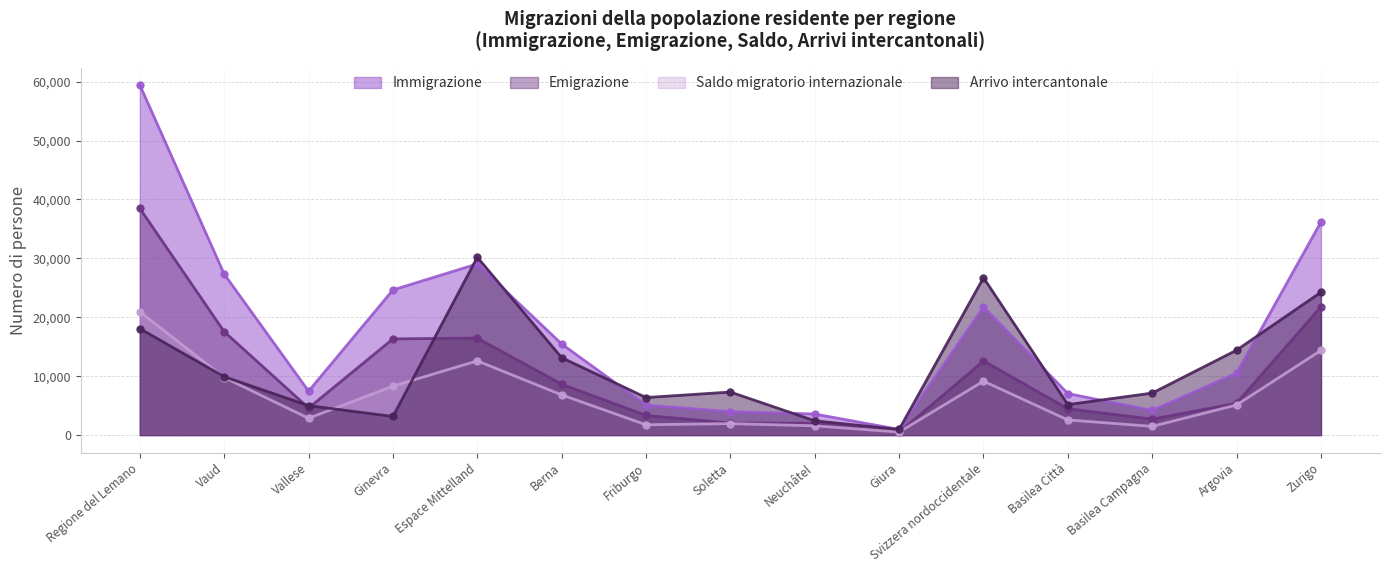

At which category is the sum across all series the highest?

Regione del Lemano